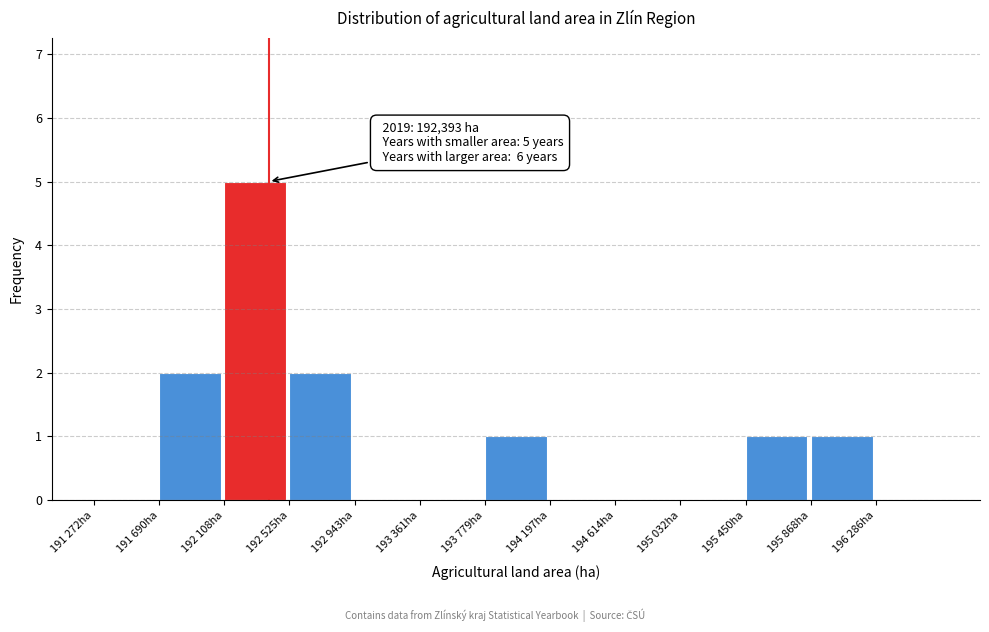

Reading left to right, list all the values displayed in this chart.

191 272ha=0	191 690ha=2	192 108ha=5	192 525ha=2	192 943ha=0	193 361ha=0	193 779ha=1	194 197ha=0	194 614ha=0	195 032ha=0	195 450ha=1	195 868ha=1	196 286ha=0